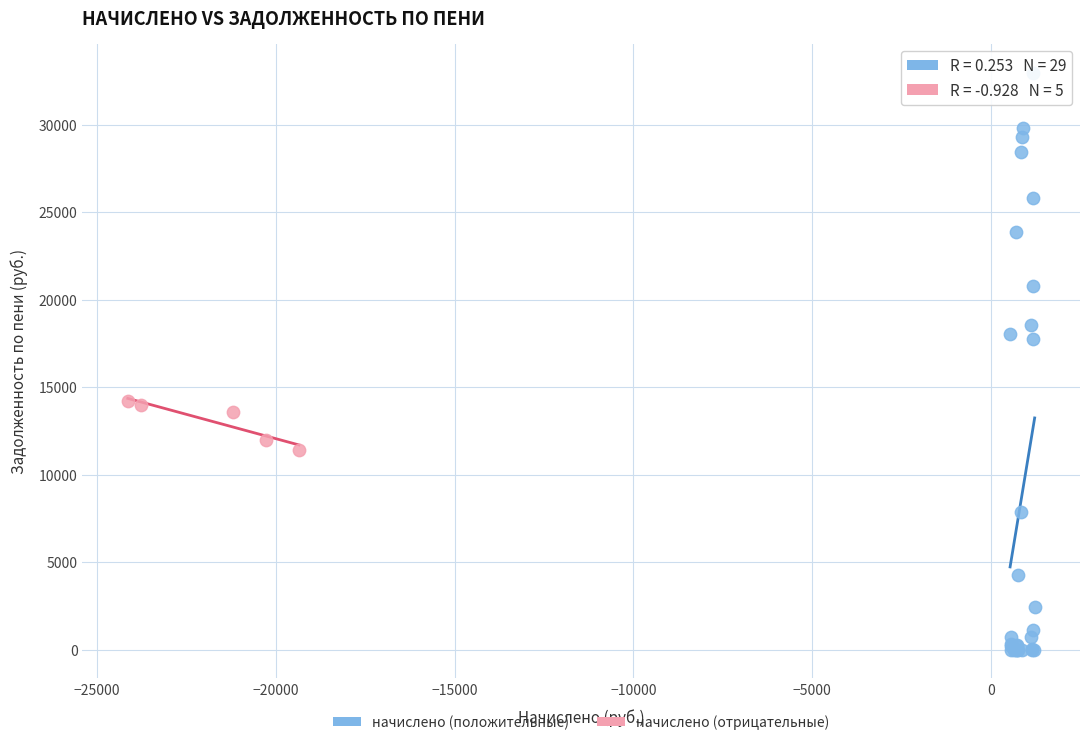

Which series contains the lowest Y value?

начислено (положительные)